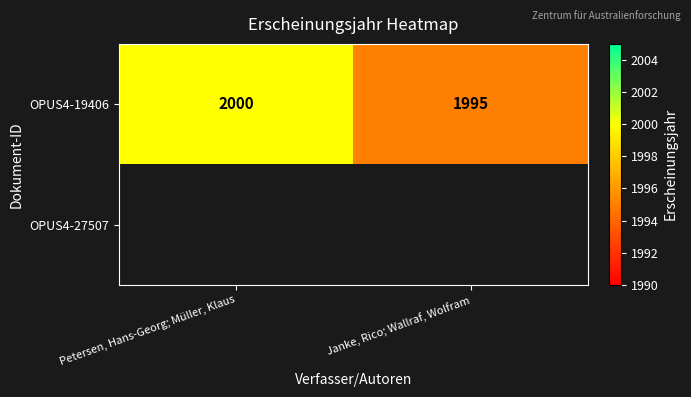

True or false: OPUS4-19406 has a value of 2733 at Petersen, Hans-Georg; Müller, Klaus.

False